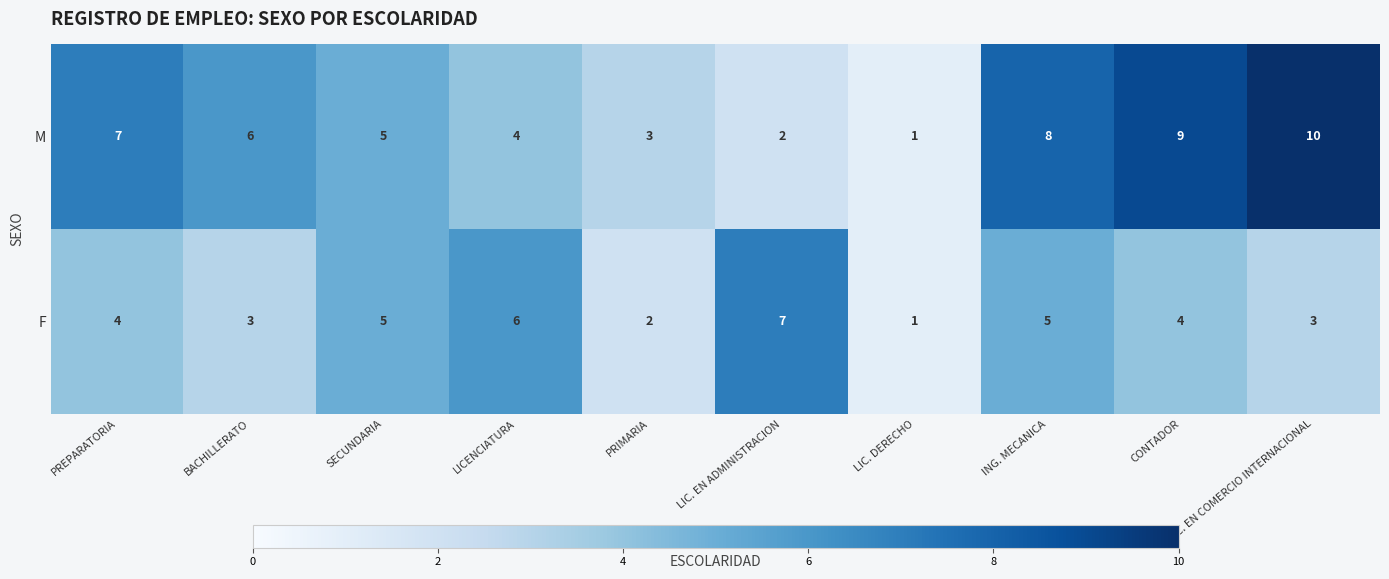

At PRIMARIA, list the series in order from largest to smallest.

M, F